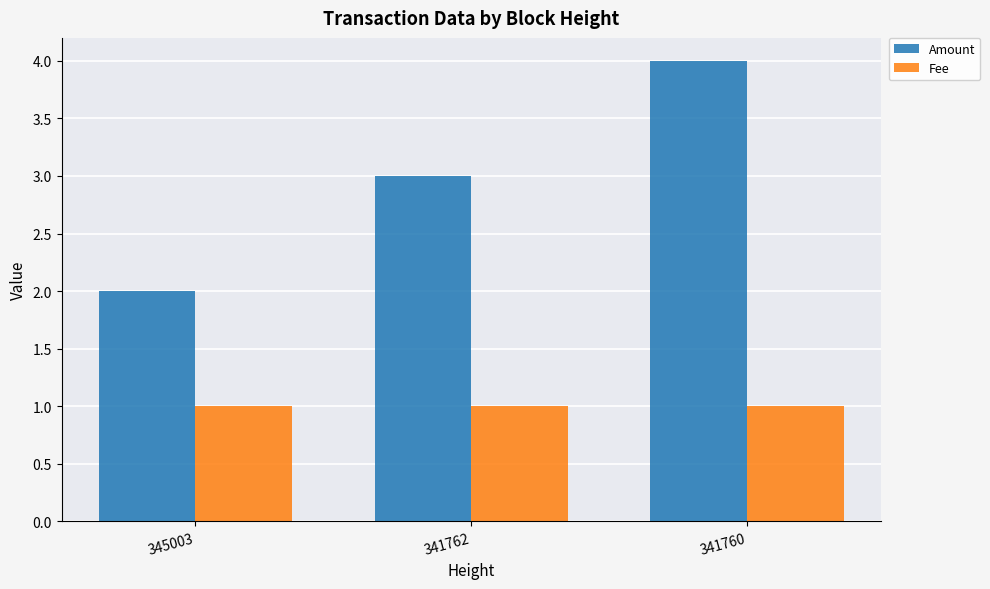

What is the average value of the Fee series?

1.0